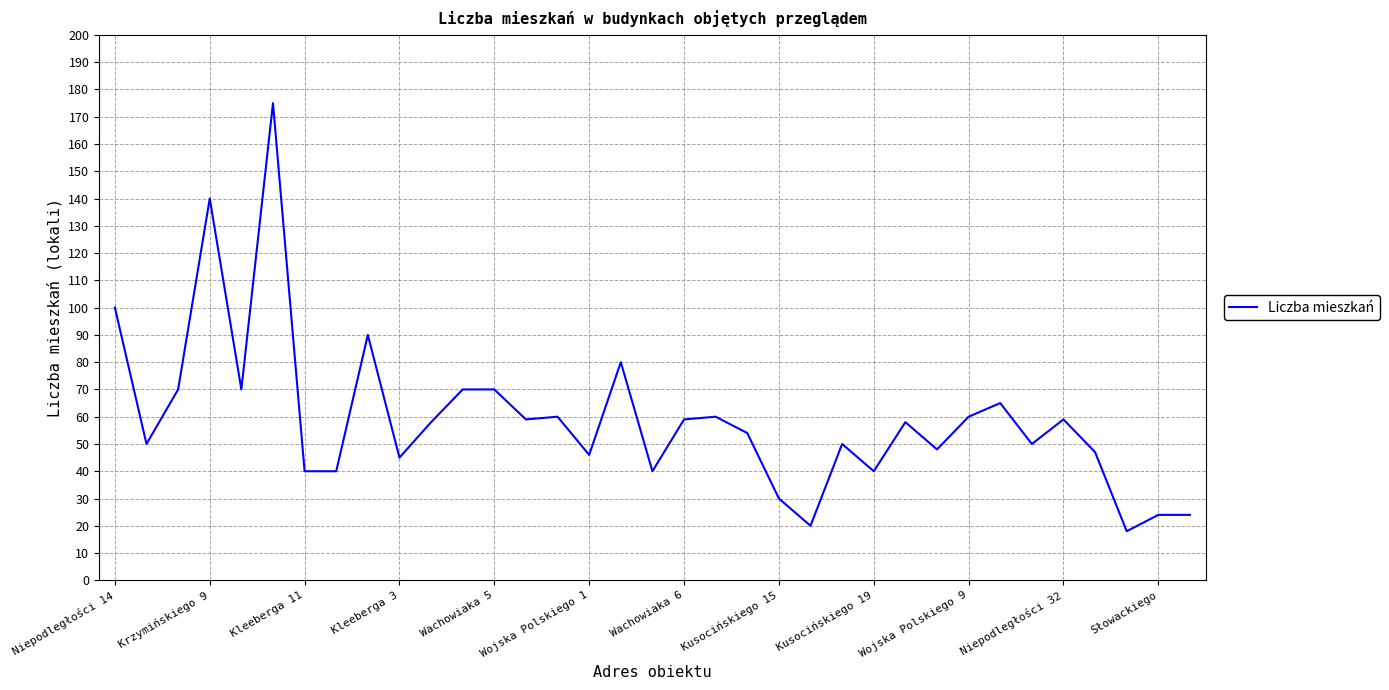

What is the minimum value shown in the chart?

18